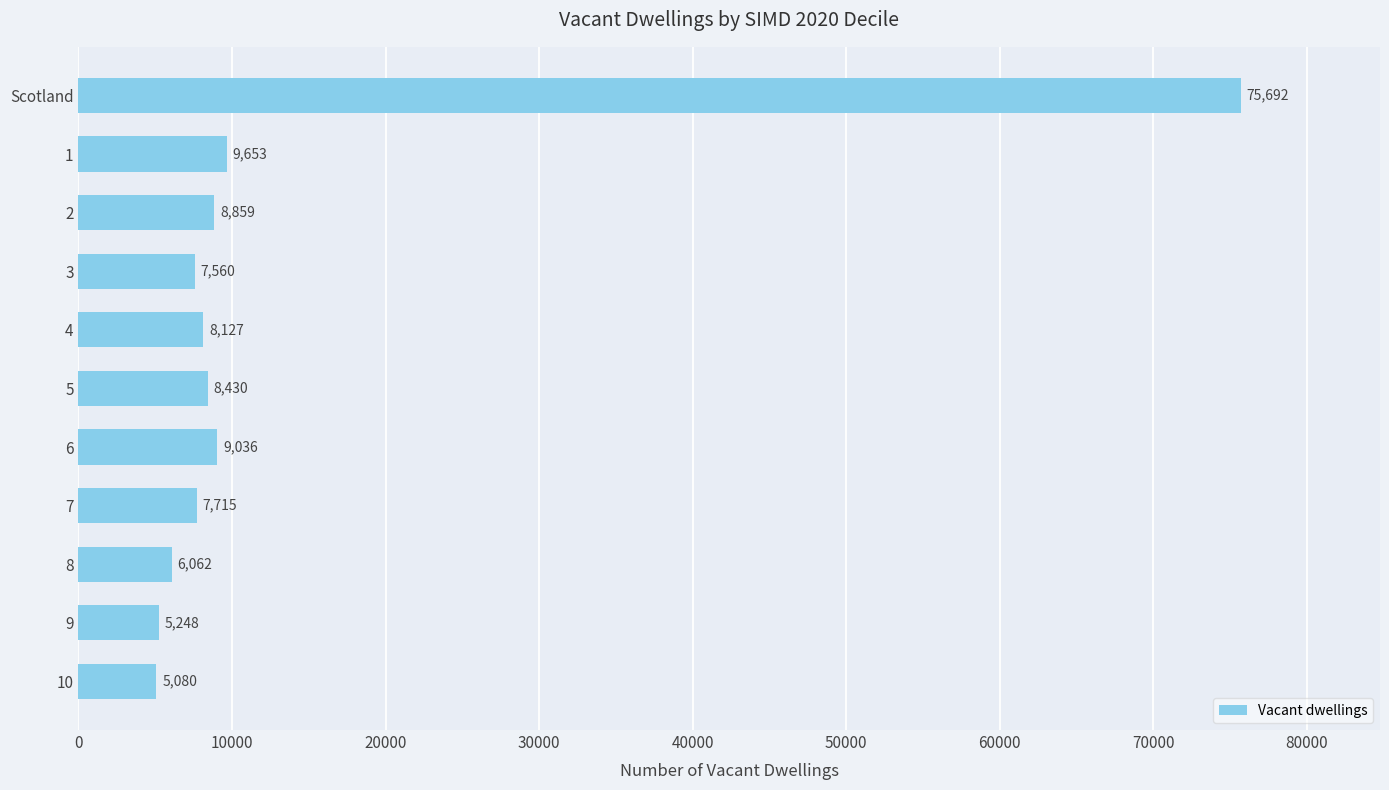

Between 3 and 8, which is larger?

3